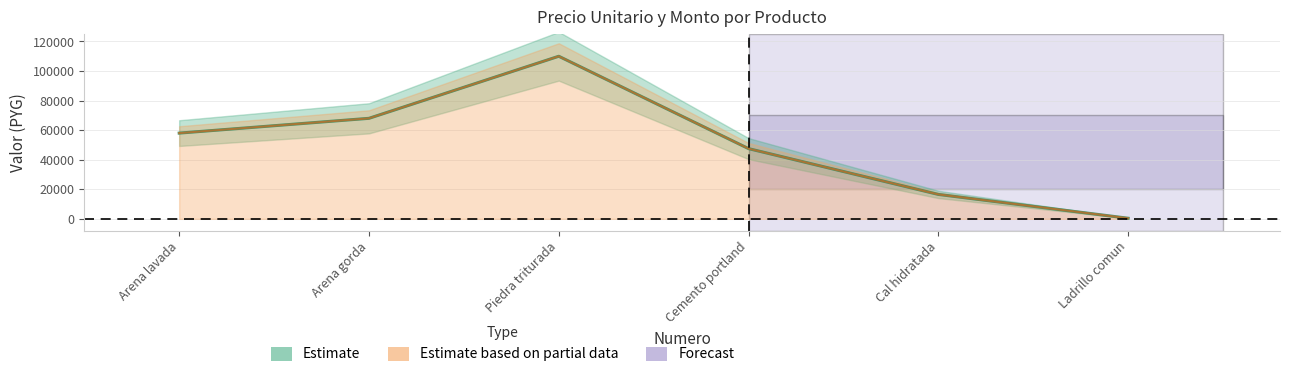

How many data points in monto are above 58000?

2